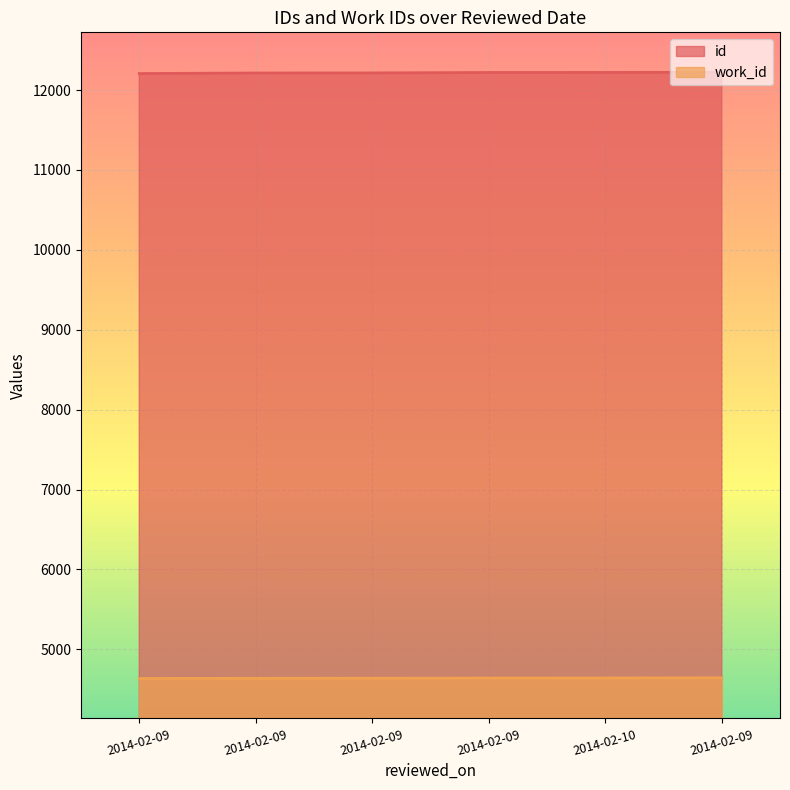

The value of id at 2014-02-09 is 4754. True or false?

False